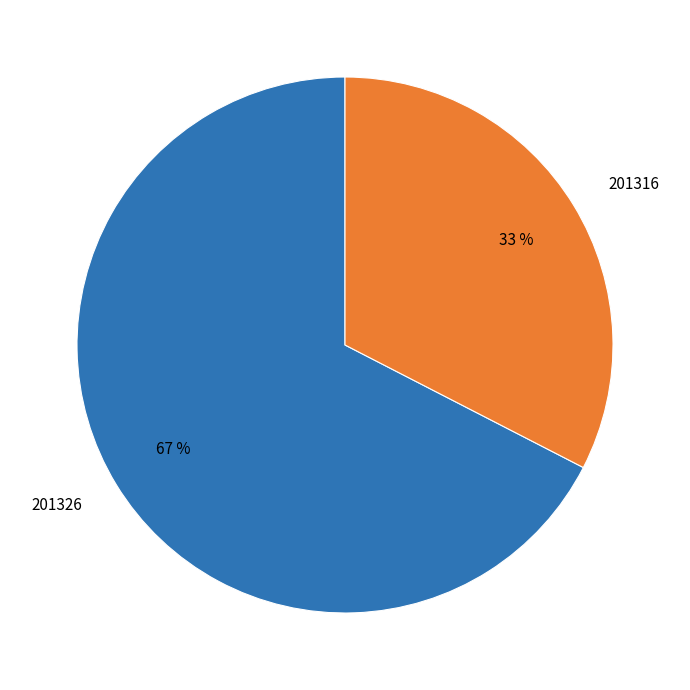

Which has a higher value, 201326 or 201316?

201326